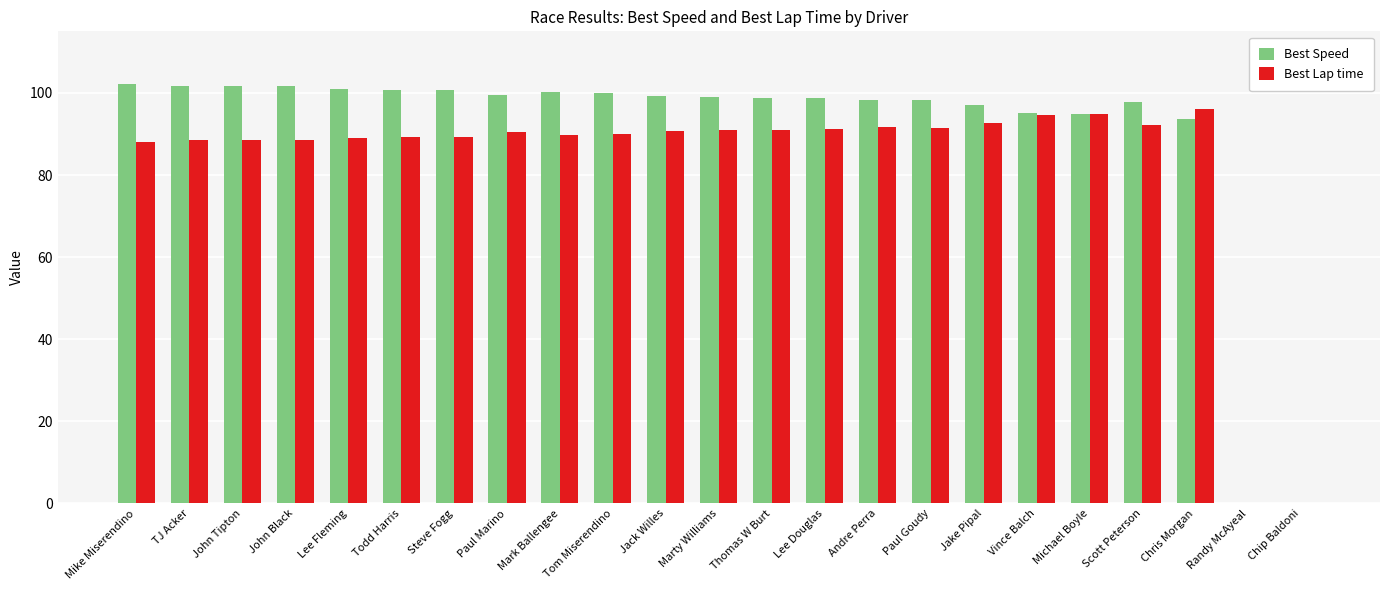

How many groups of bars are there?

23